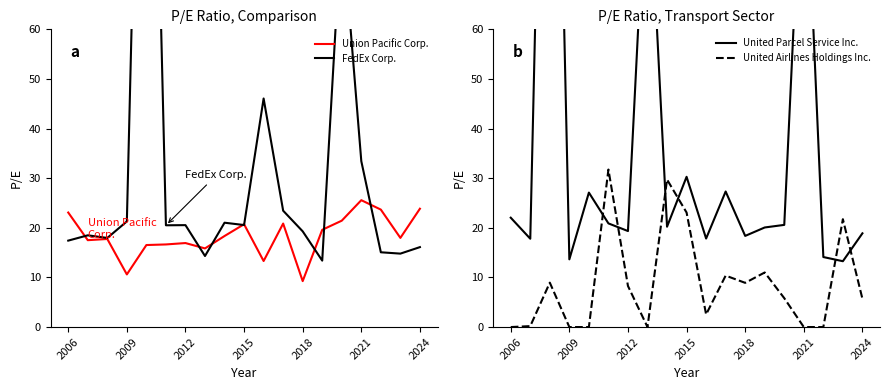

What is the greatest value displayed?

190.2